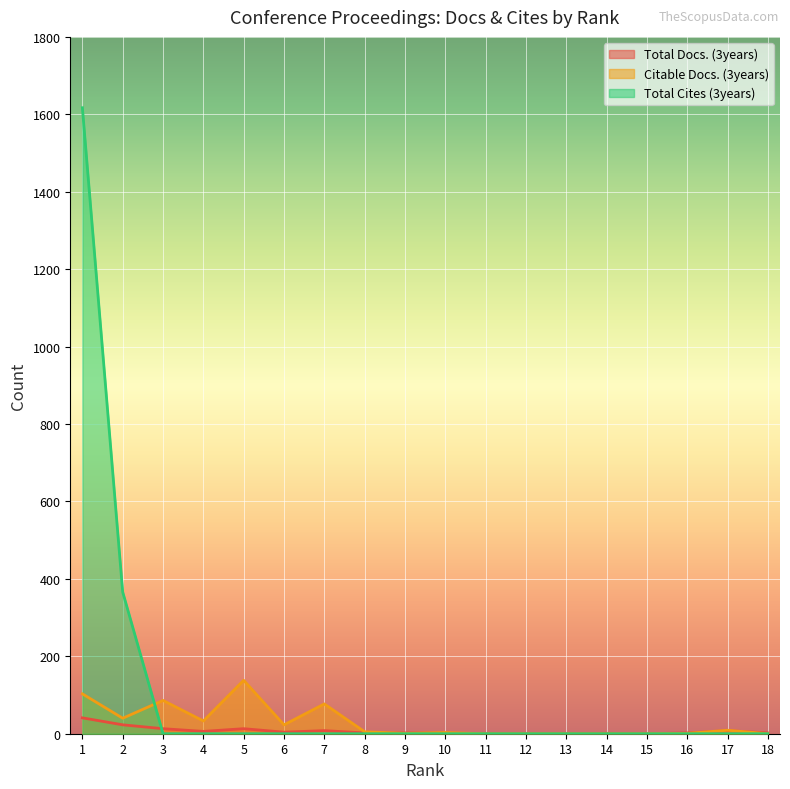

What is the difference between the maximum and minimum values in the Citable Docs. (3years) series?

138